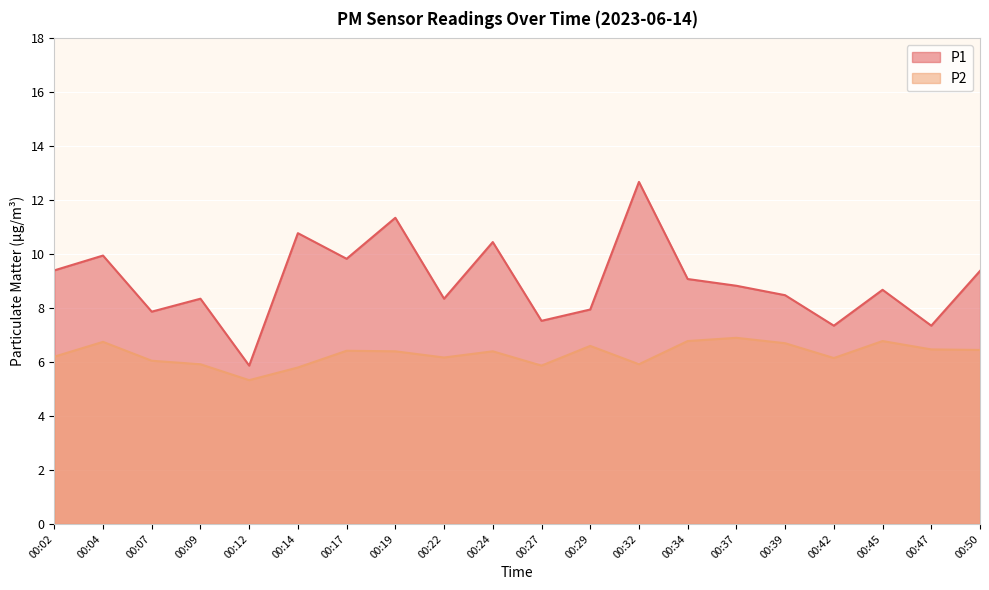

What is the difference between the highest and lowest values at 00:24?

4.0